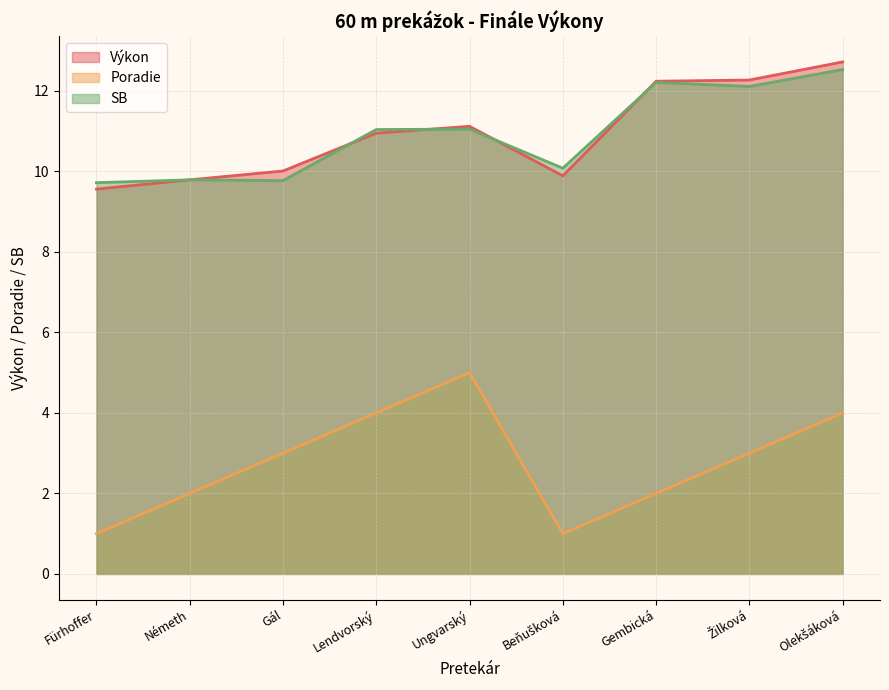

How many categories are shown in the chart?

9